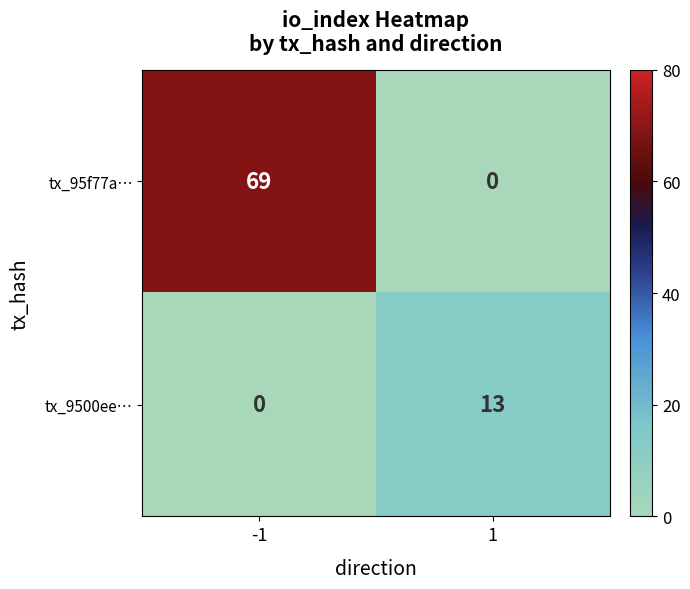

Which series has the widest spread of values?

tx_95f77a…